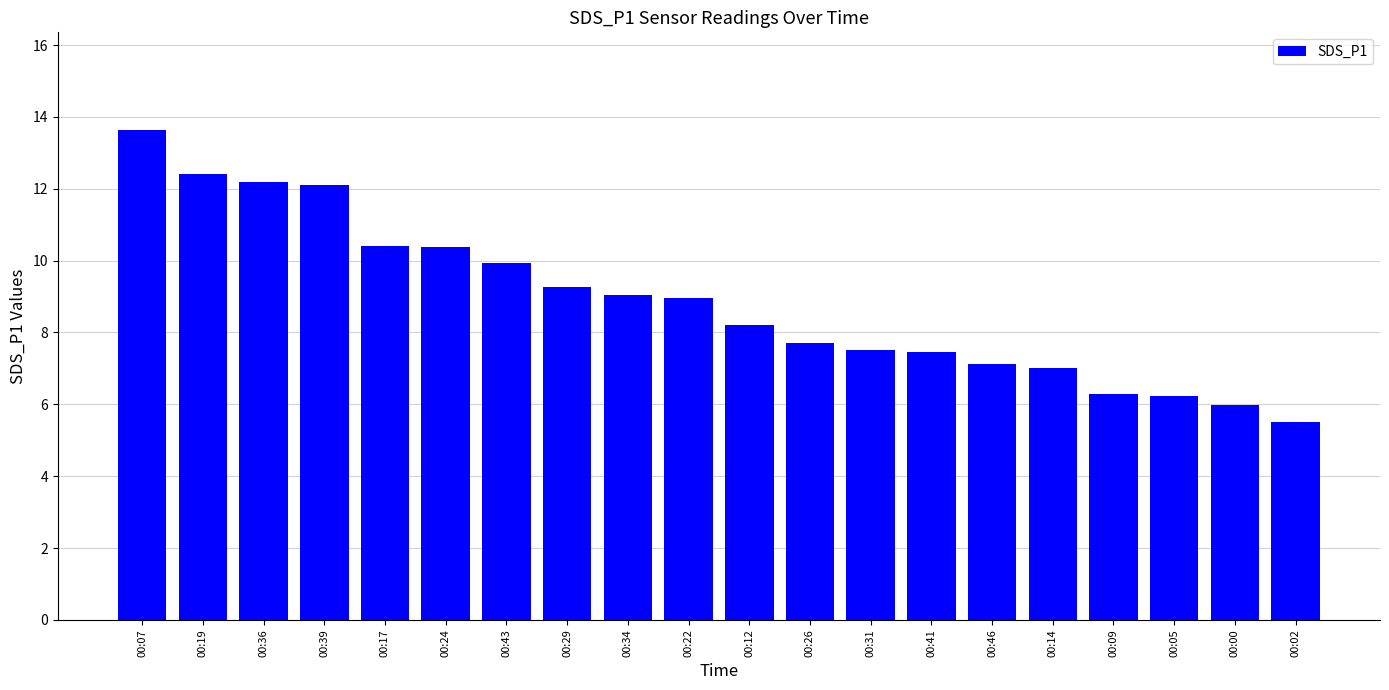

True or false: the data shows 21.4 at 00:07.

False